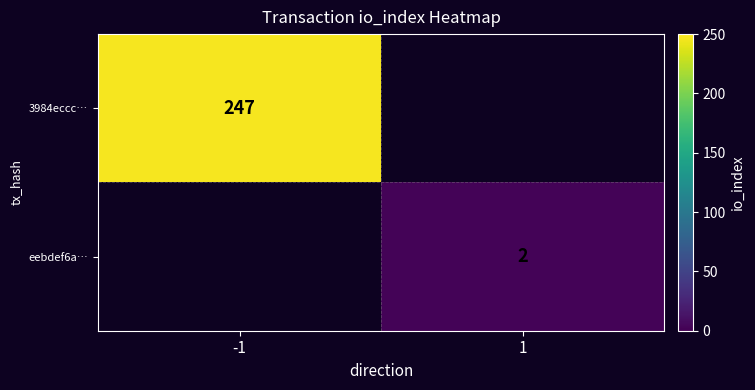

Between 1 and -1, which is larger?

-1